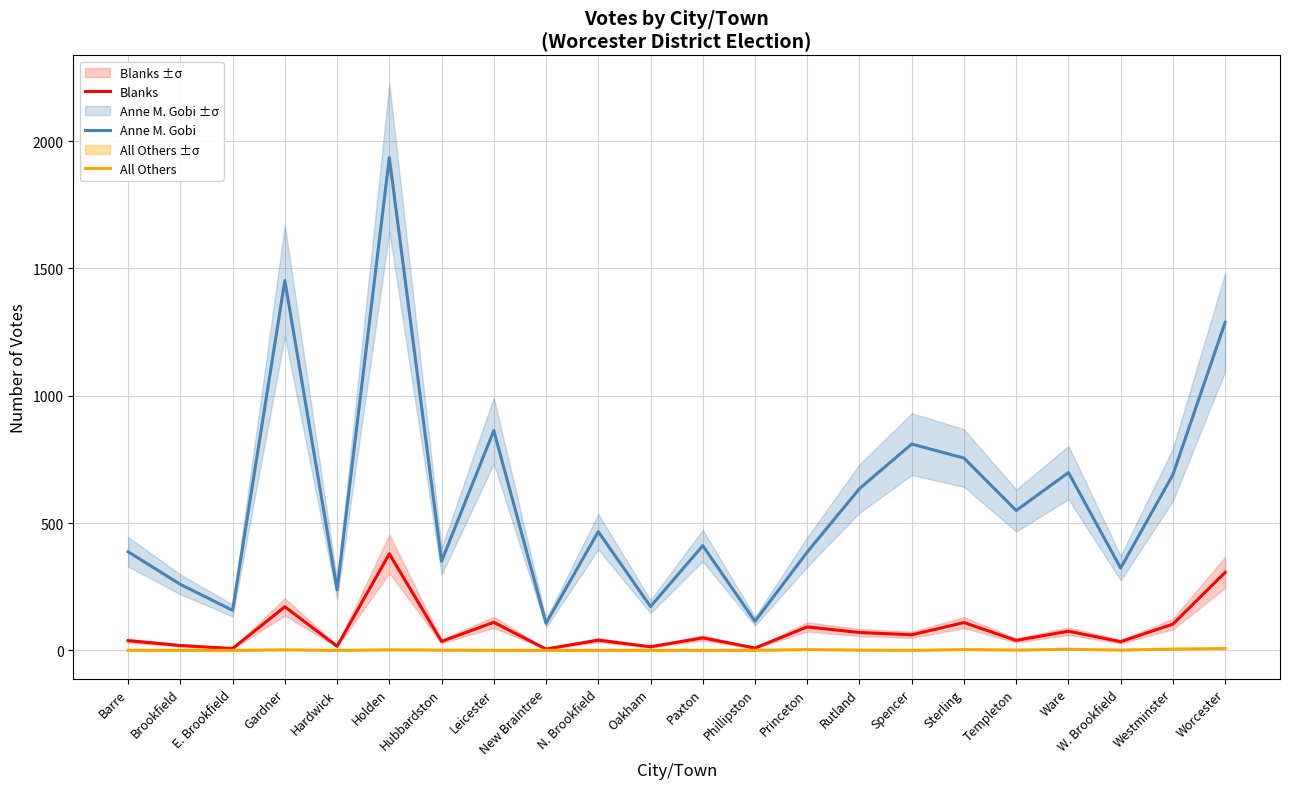

How many data points does each series have?

22